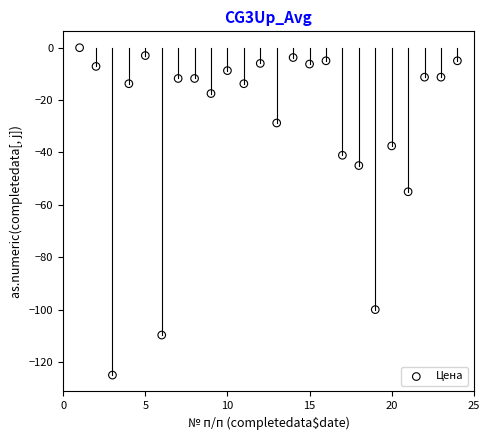

What is the range of Y values (max minus min)?

125.0